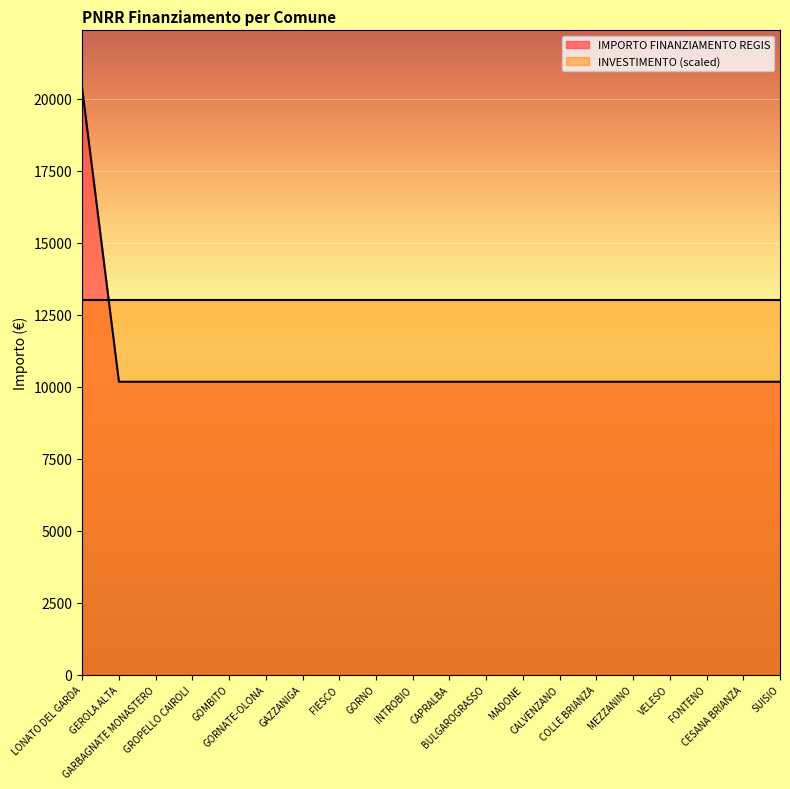

Which category has the lowest value across all series?

GEROLA ALTA